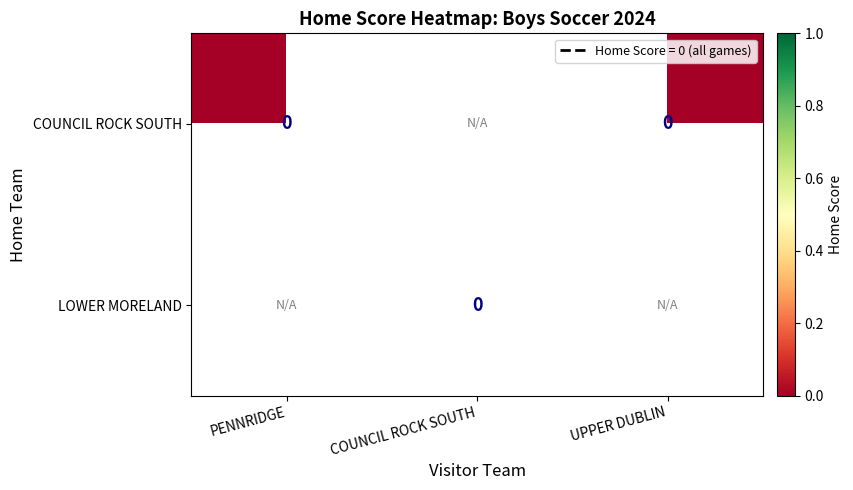

Which series has the largest total across all categories?

COUNCIL ROCK SOUTH